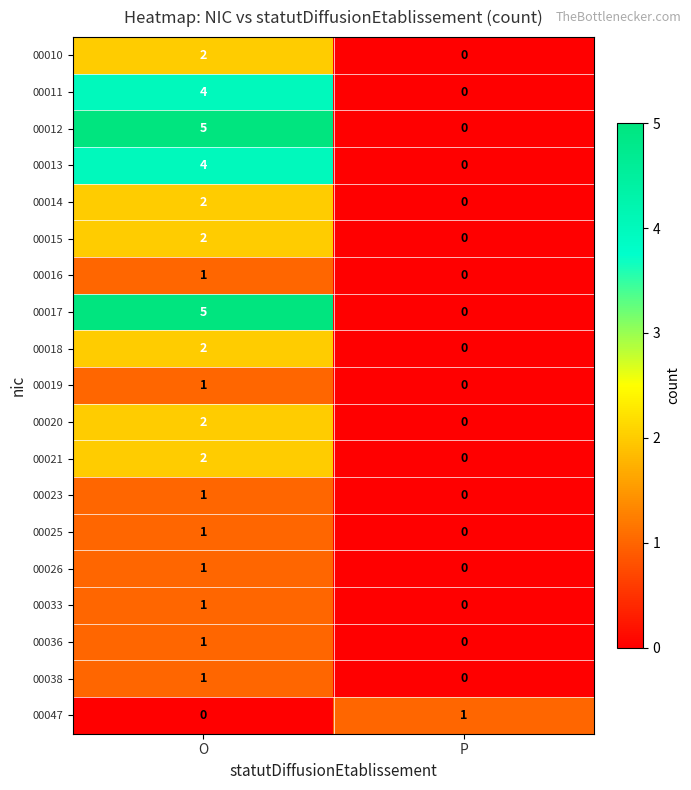

What is the difference between the 00017 values at O and P?

5